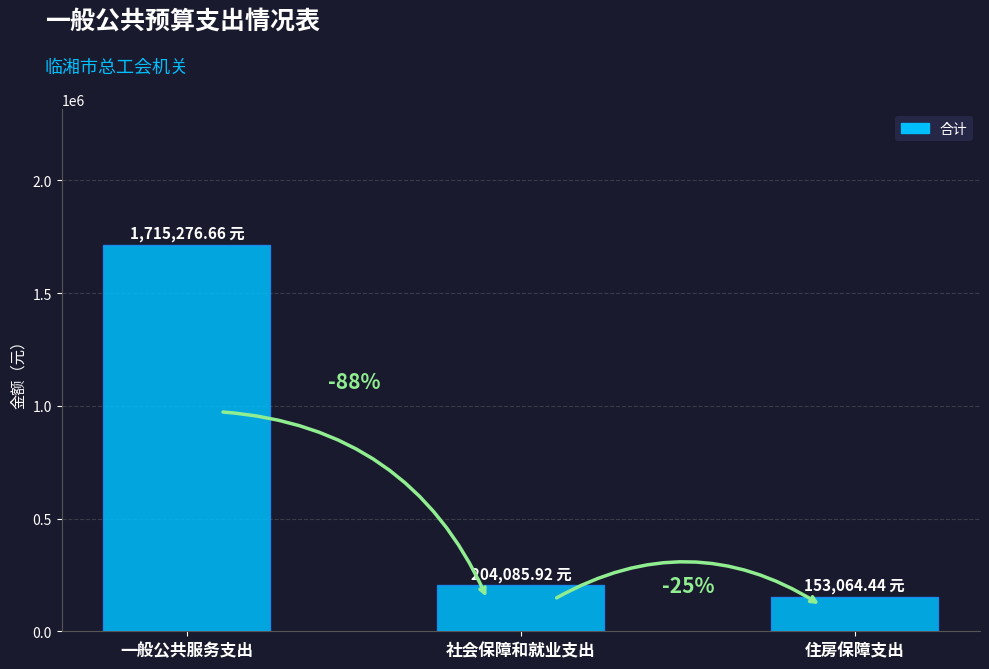

Does the chart contain any negative values?

No